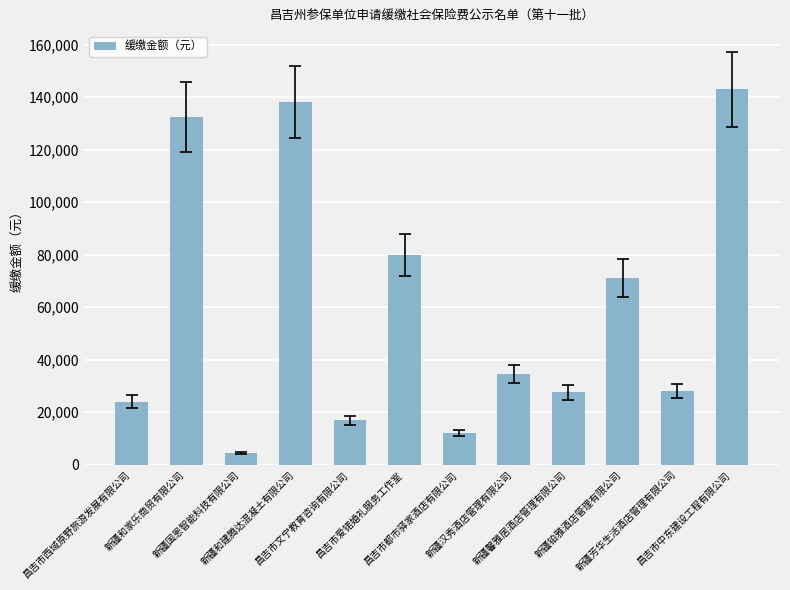

Where is the data nearest to the value 73699?

新疆铂雅酒店管理有限公司